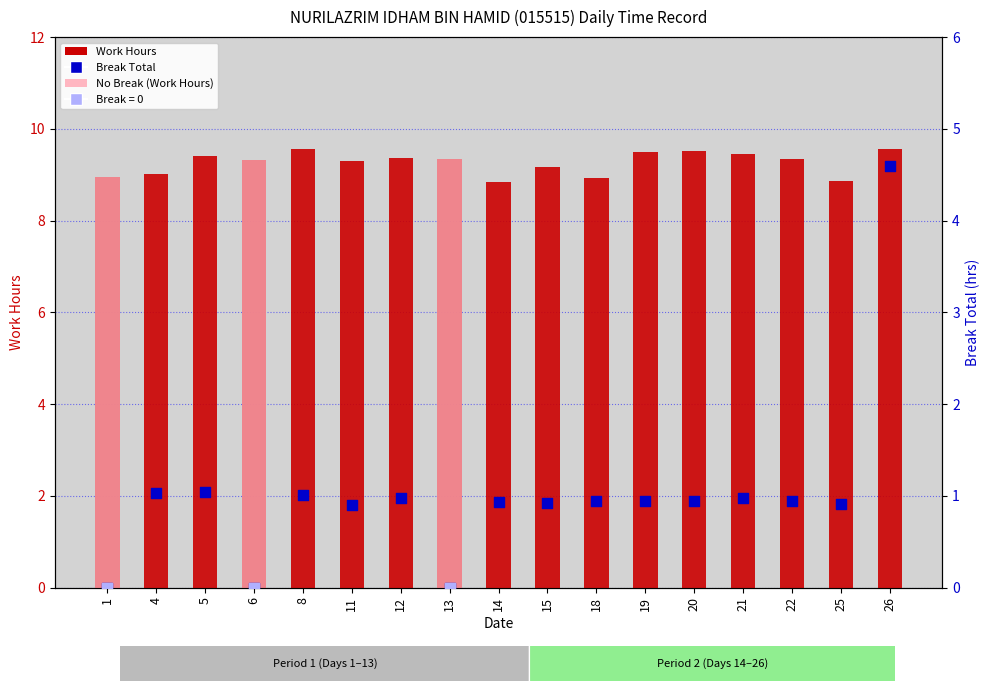

What is the total value across all series at 26?

14.2